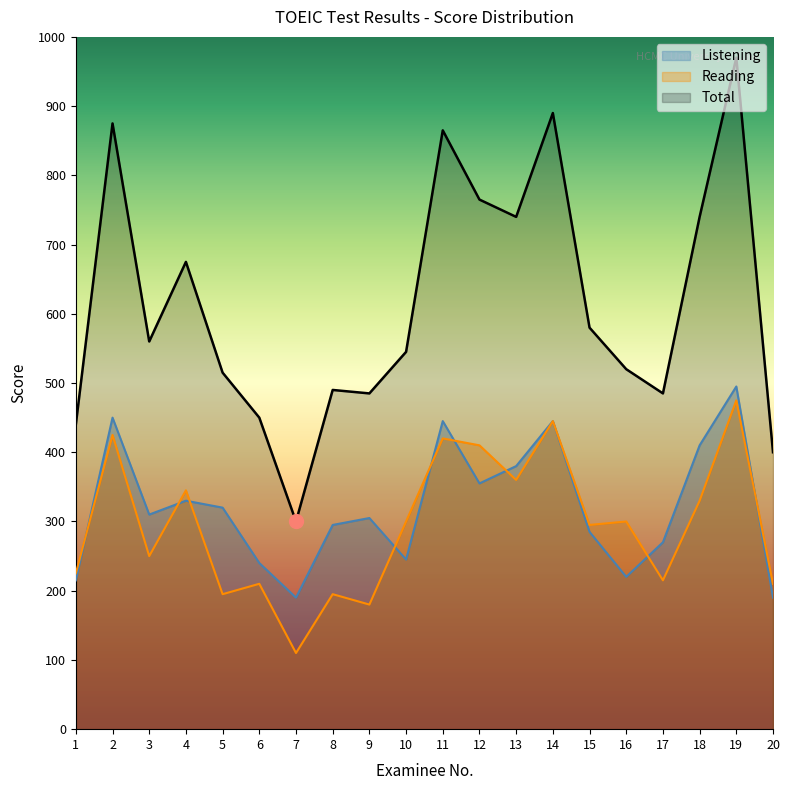

Reading left to right, what are all the values shown in this chart?

Listening: 1=215	2=450	3=310	4=330	5=320	6=240	7=190	8=295	9=305	10=245	11=445	12=355	13=380	14=445	15=285	16=220	17=270	18=410	19=495	20=190
Reading: 1=225	2=425	3=250	4=345	5=195	6=210	7=110	8=195	9=180	10=300	11=420	12=410	13=360	14=445	15=295	16=300	17=215	18=330	19=475	20=210
Total: 1=440	2=875	3=560	4=675	5=515	6=450	7=300	8=490	9=485	10=545	11=865	12=765	13=740	14=890	15=580	16=520	17=485	18=740	19=970	20=400